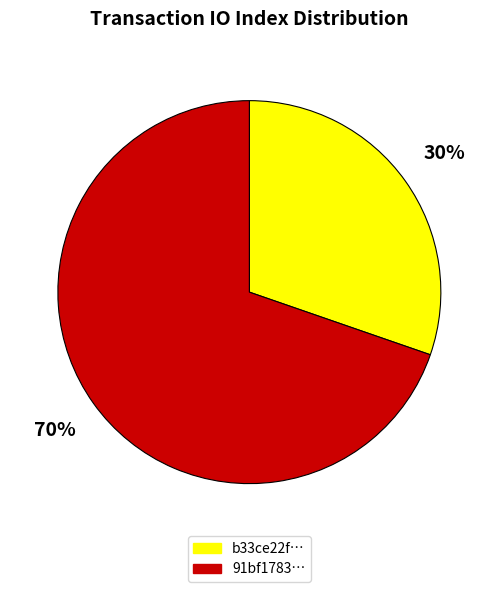

What is the ratio of the value at b33ce22f… to the value at 91bf1783…?

0.4